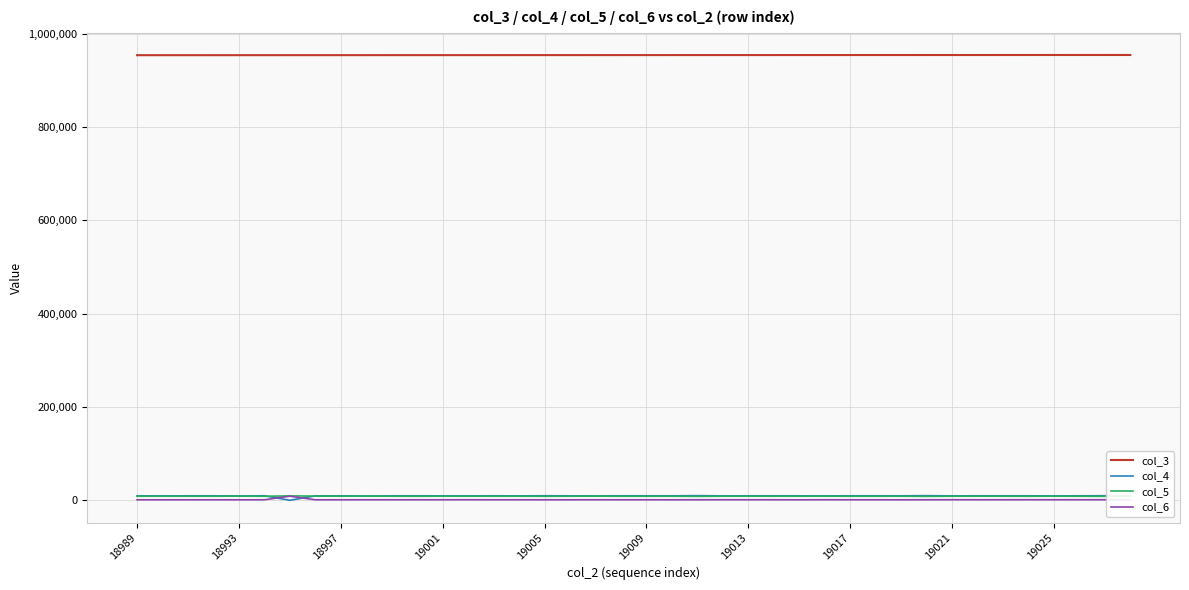

Which series has the largest total across all categories?

col_3